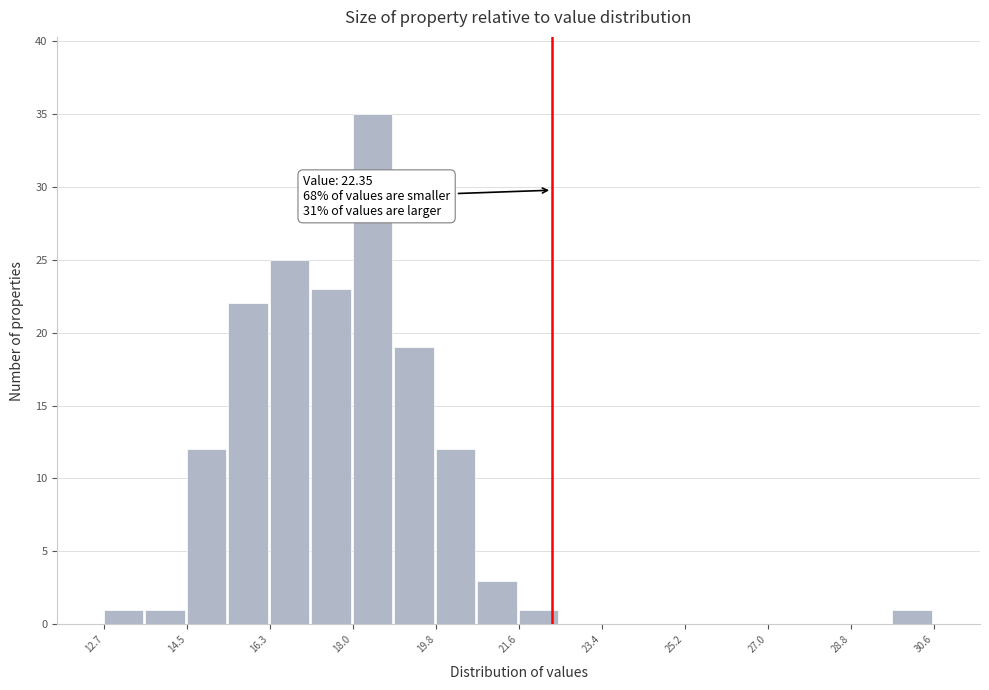

Which range on the x-axis has the tallest bar?

18.0 to 19.0